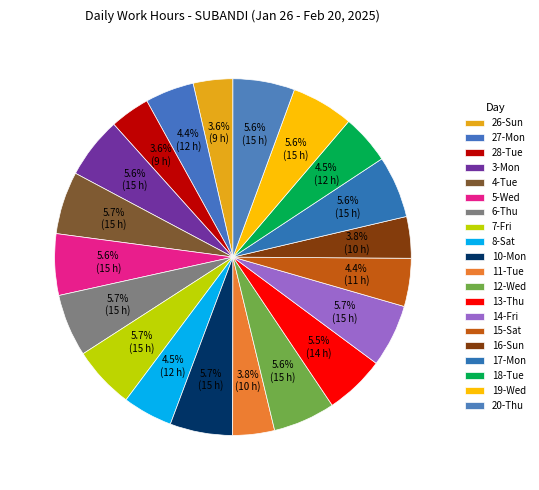

The 12-Wed slice represents 14% of the pie. True or false?

False